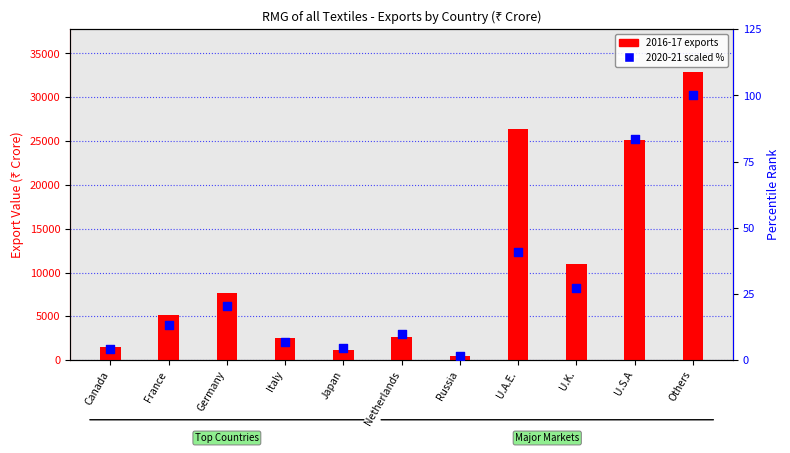

At how many categories does at least one series exceed 3807?

6